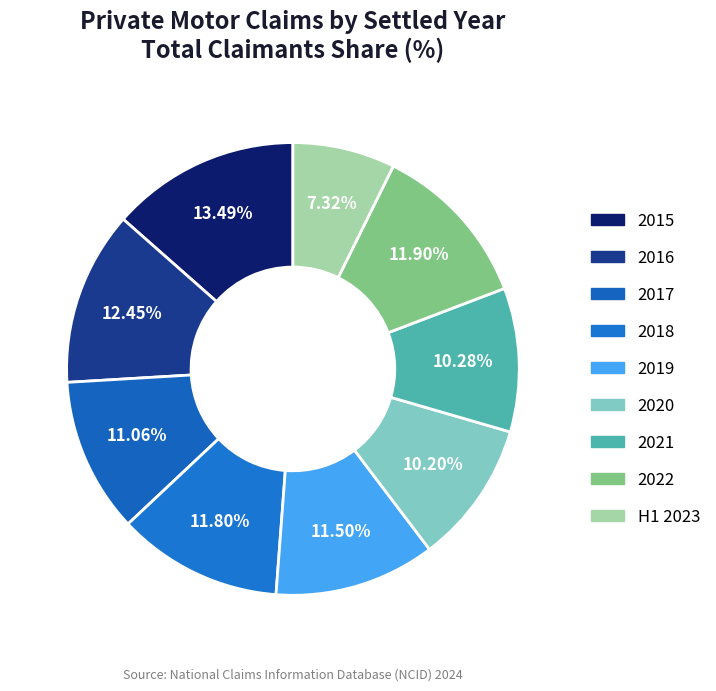

Which slice is the smallest?

H1 2023